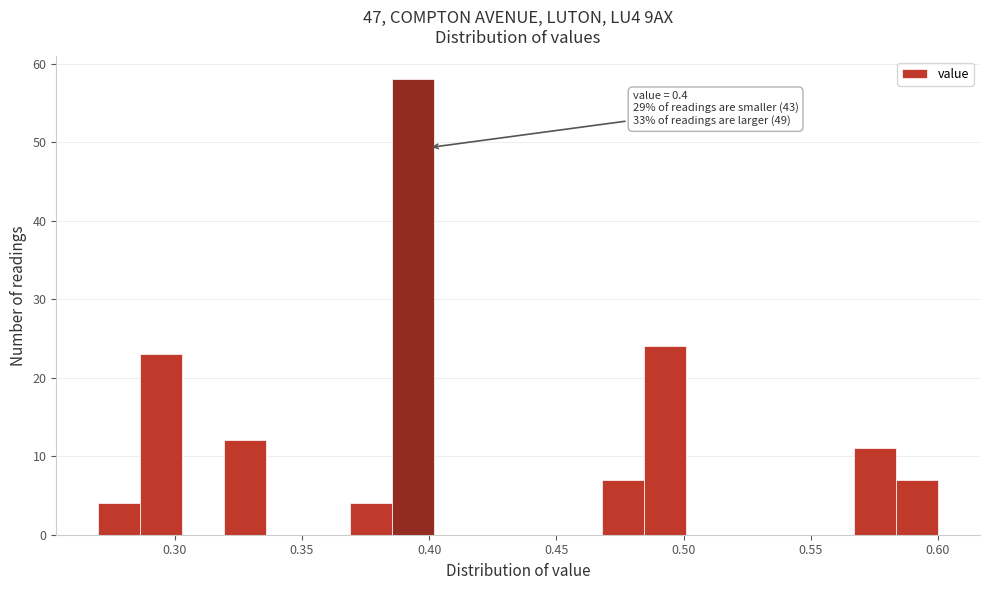

Read against the x-axis, roughly where is the centre of the tallest bar?

0.395